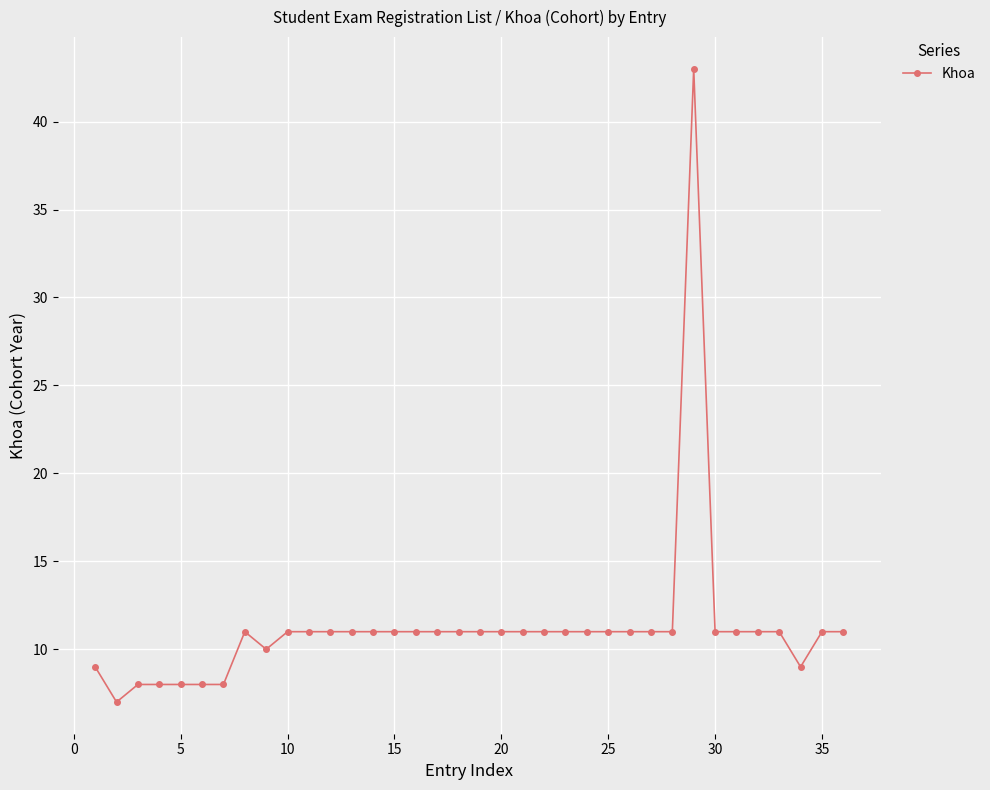

True or false: the data has more than 1 interior local peaks.

True